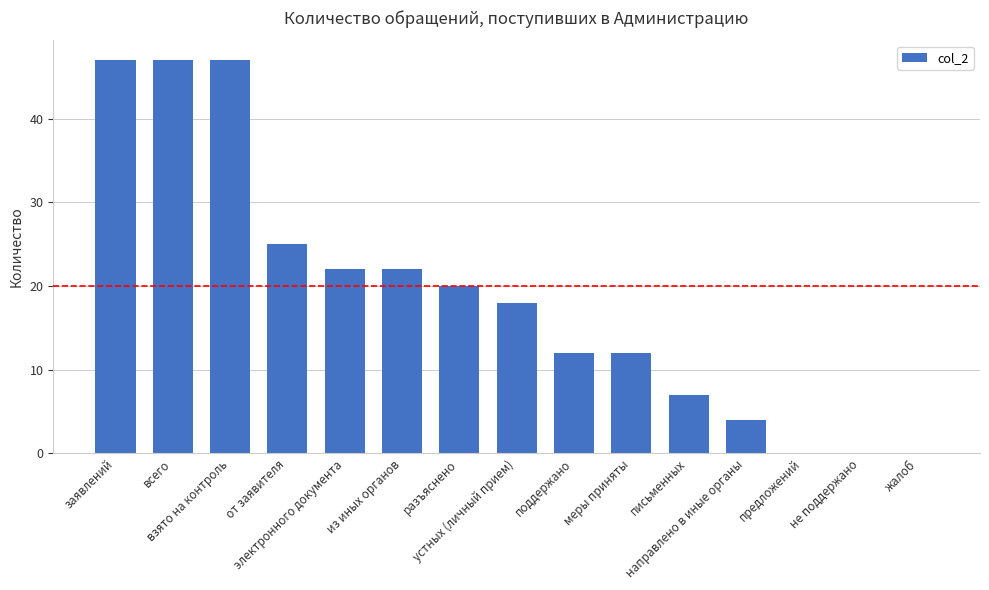

Count the number of categories in the chart.

15